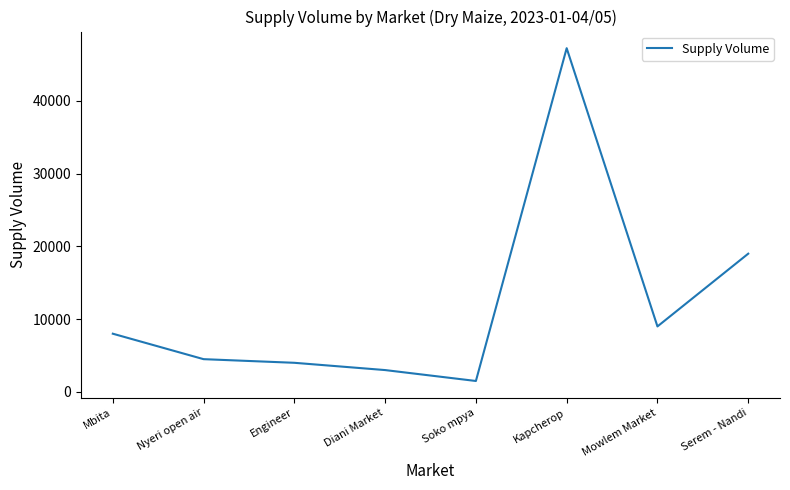

What is the difference between the values at Mbita and Nyeri open air?

3500